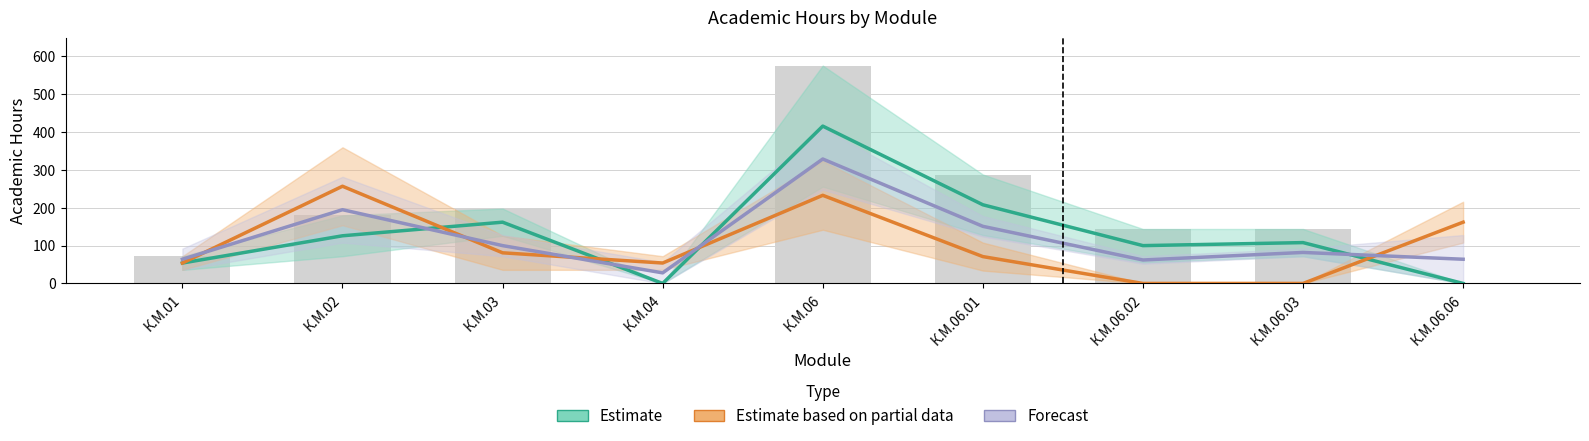

What position from the left is К.М.06.03?

8